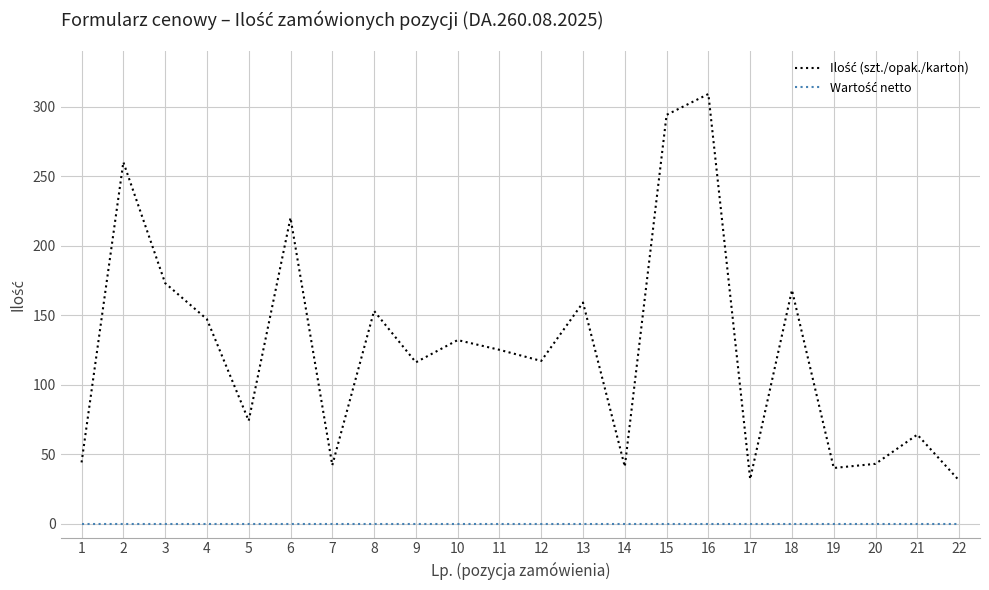

At which category is the sum across all series the highest?

16